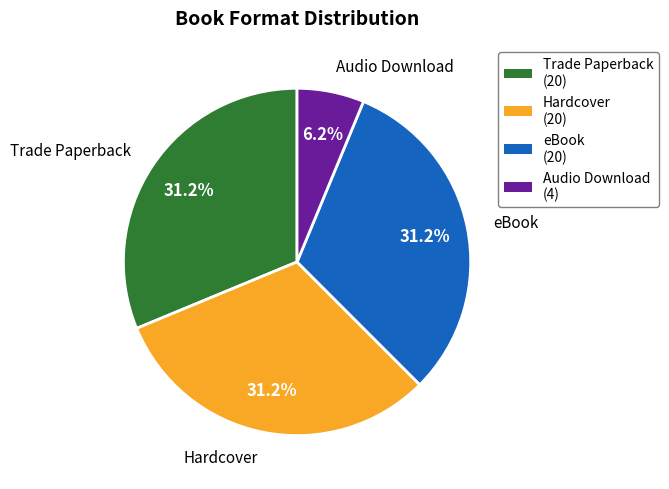

What percentage is the eBook slice, to the nearest percent?

31%